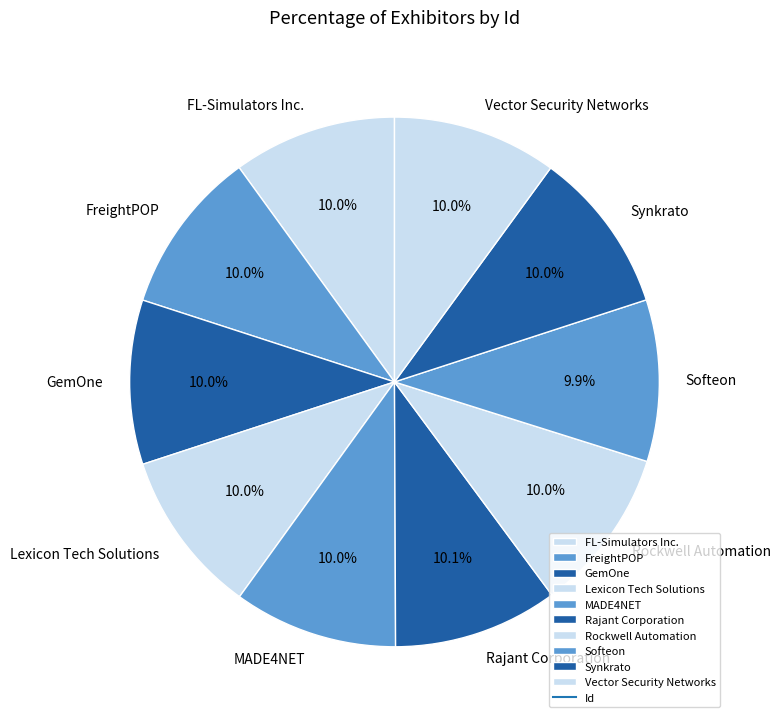

To the nearest percent, what is the average slice percentage?

10%